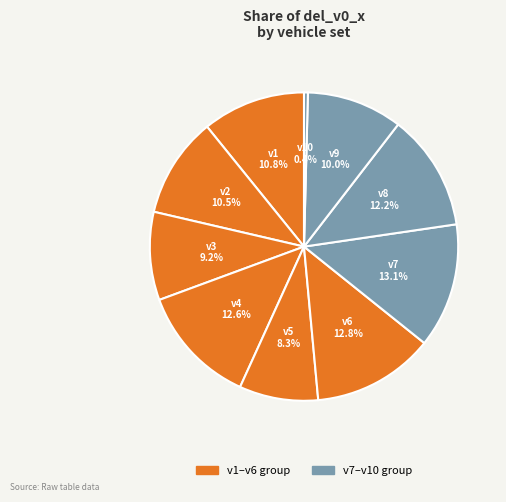

Count the number of slices in the pie.

10